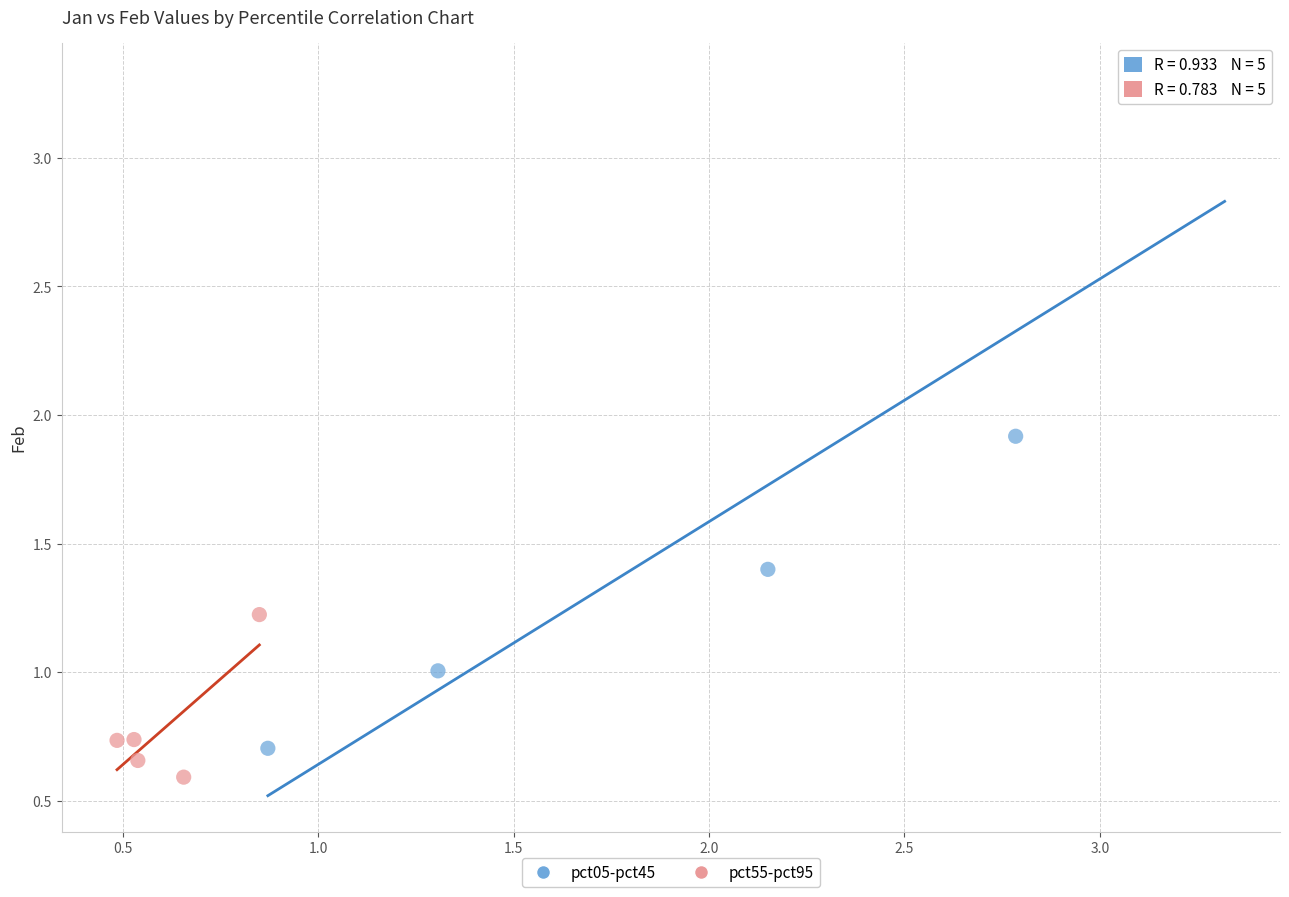

Which series contains the highest Y value?

pct05-pct45